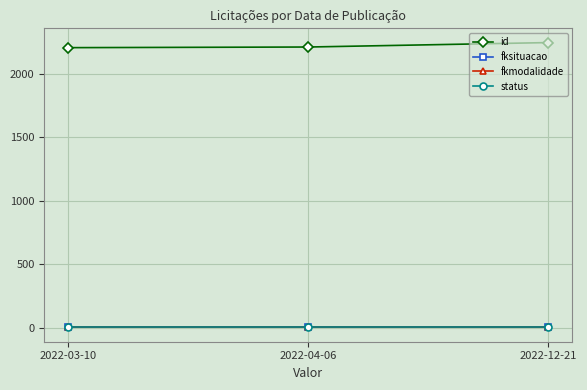

What value does the fkmodalidade series have at 2022-04-06?

2